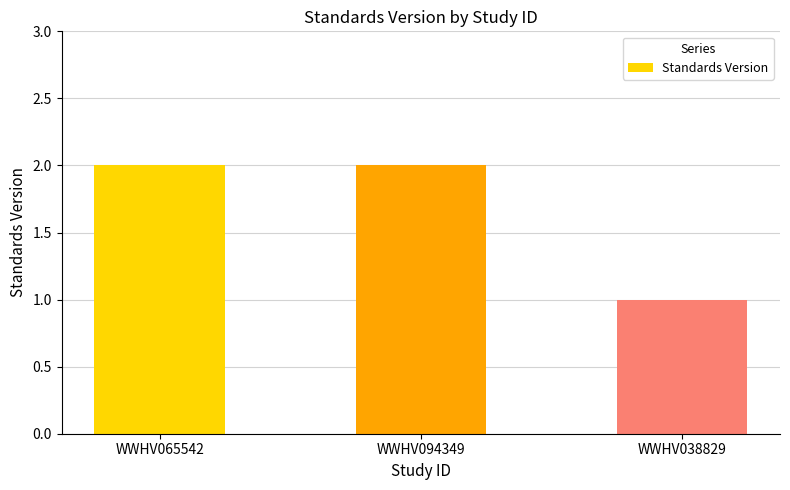

How many values are between 1 and 2?

3